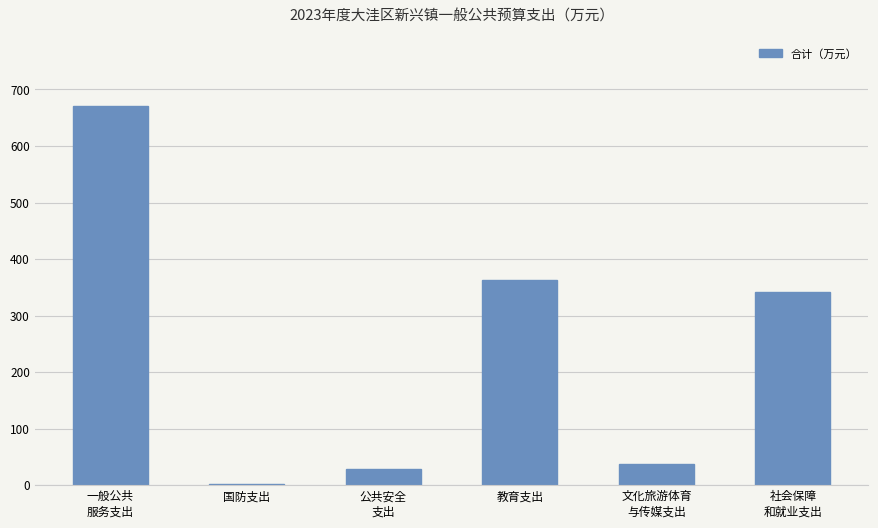

The value at 教育支出 is 574.5. True or false?

False